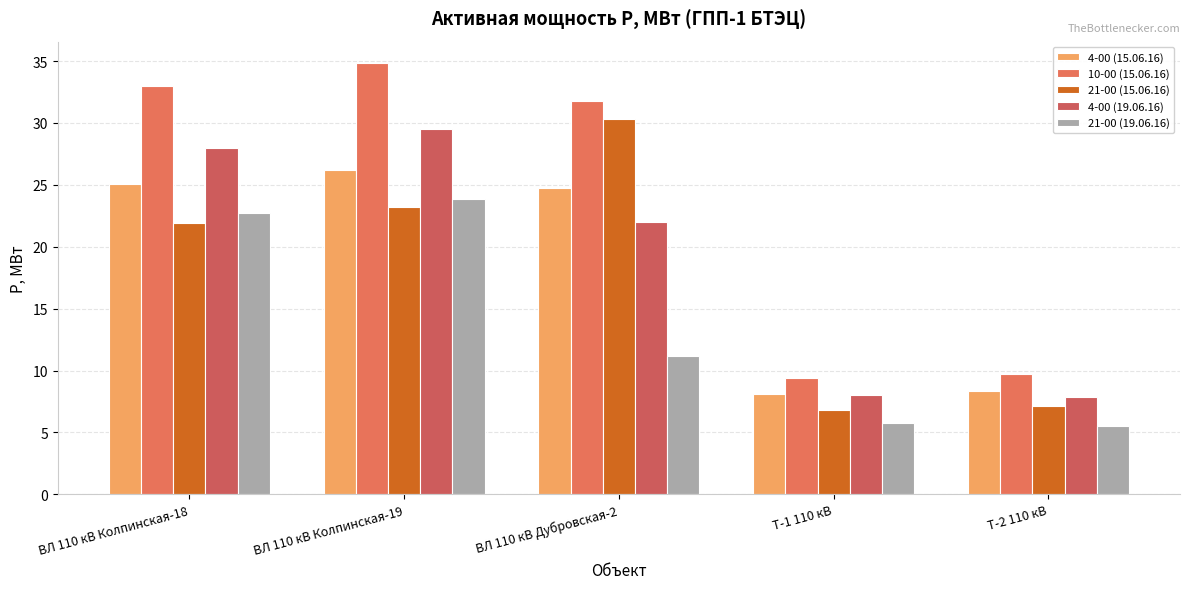

What position from the right is ВЛ 110 кВ Колпинская-18?

5